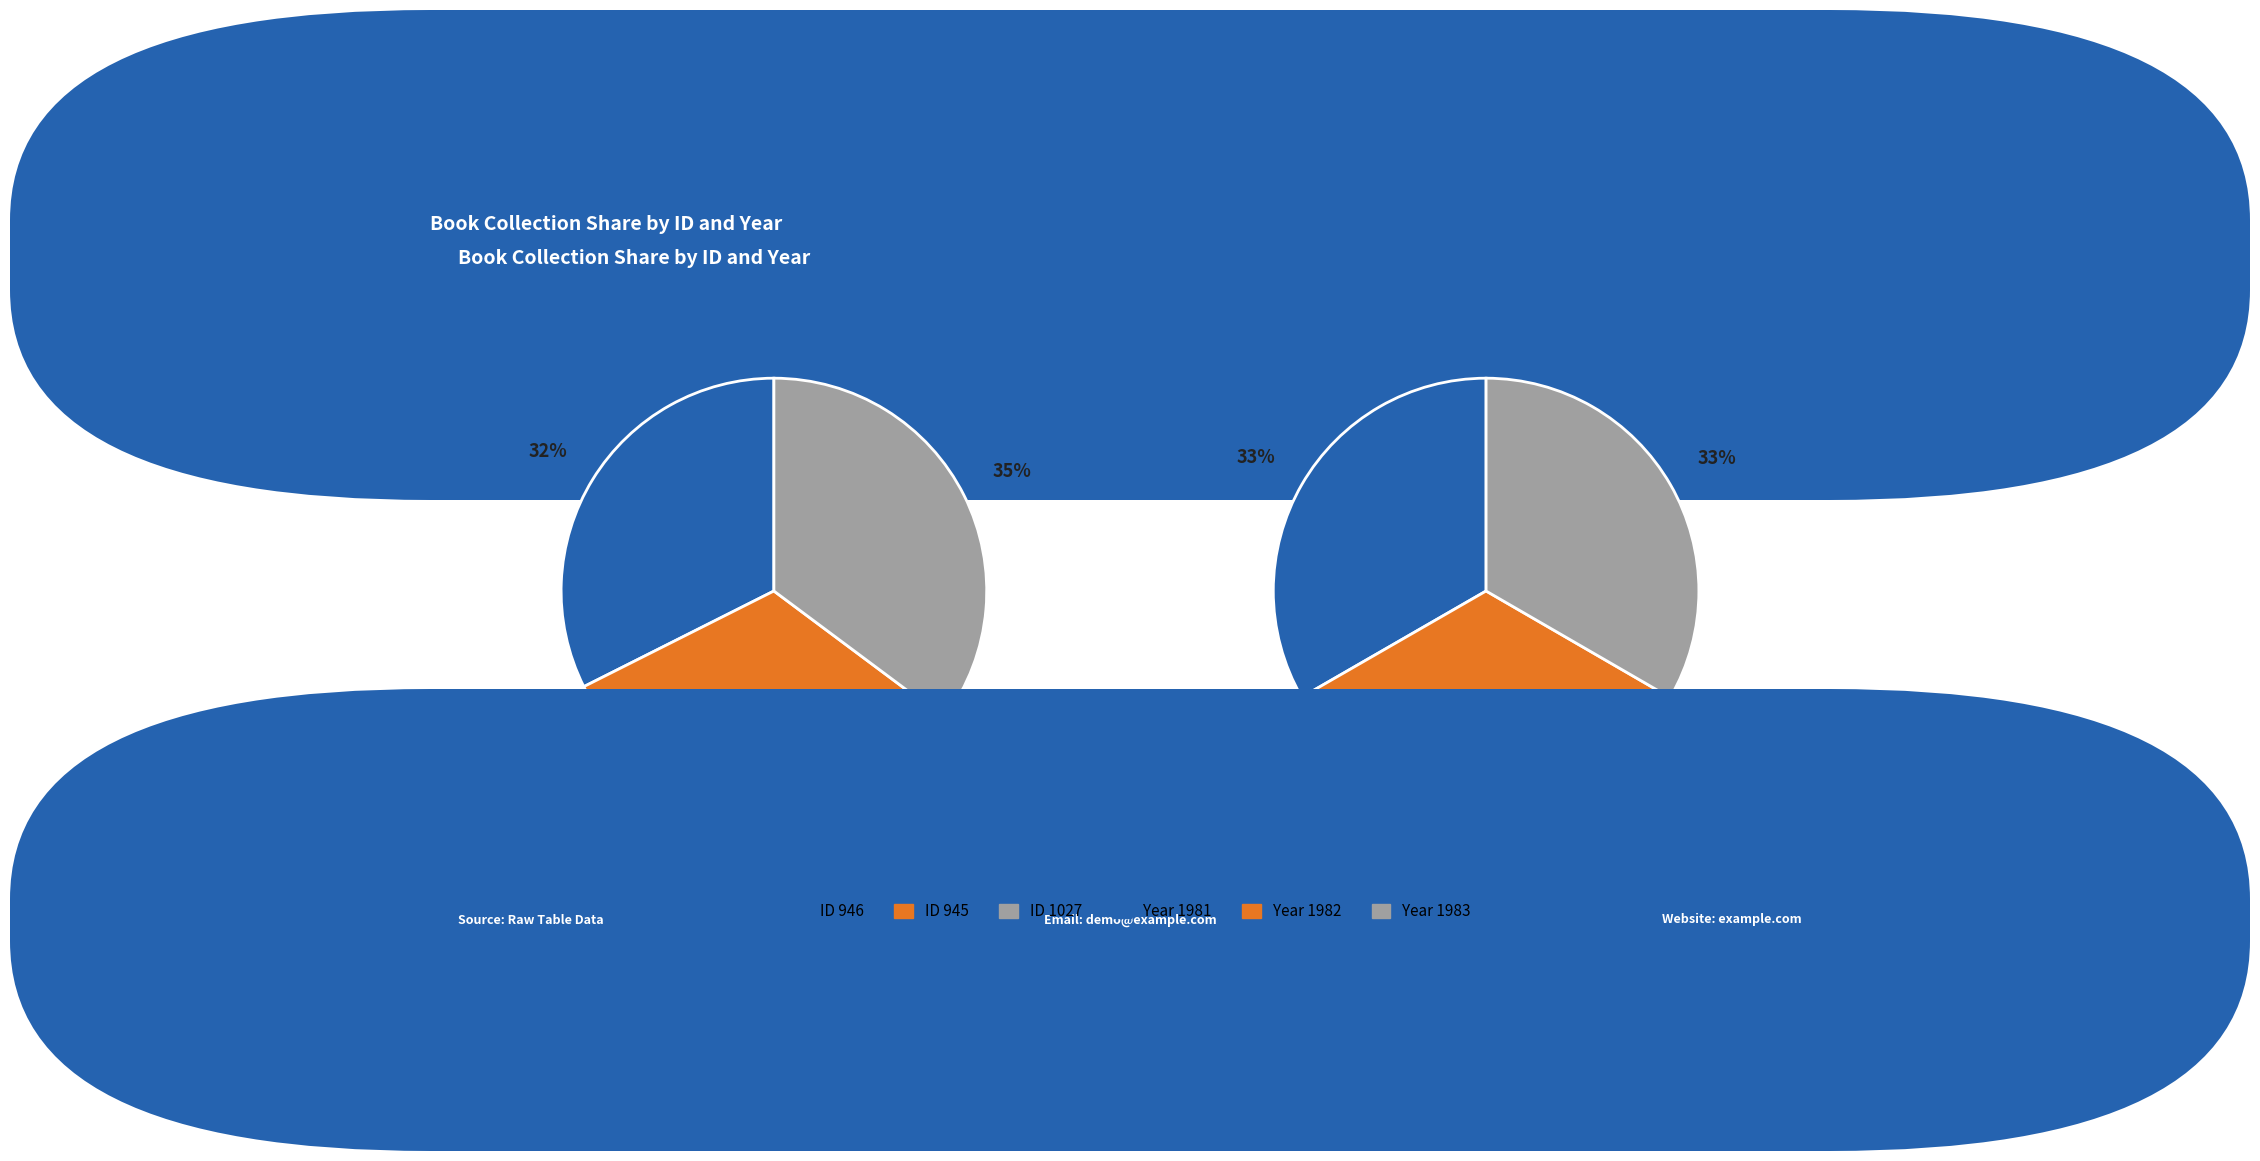

What percentage is NOT represented by 2?

64.8%